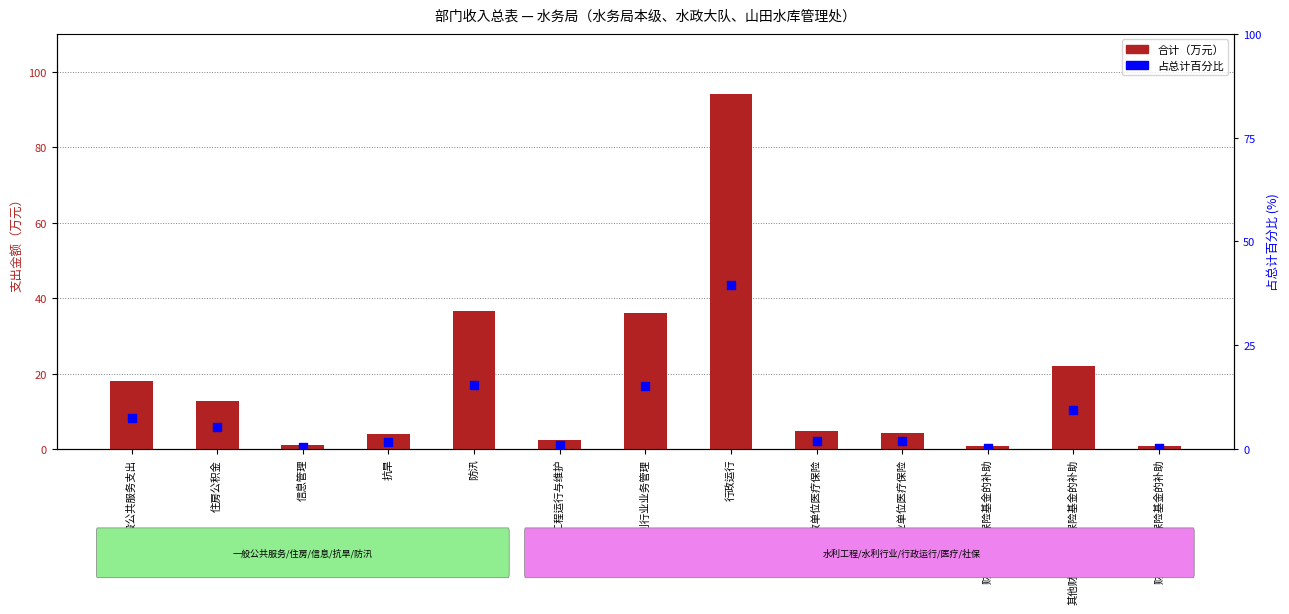

Which series has the largest Y range (max minus min)?

合计（万元）